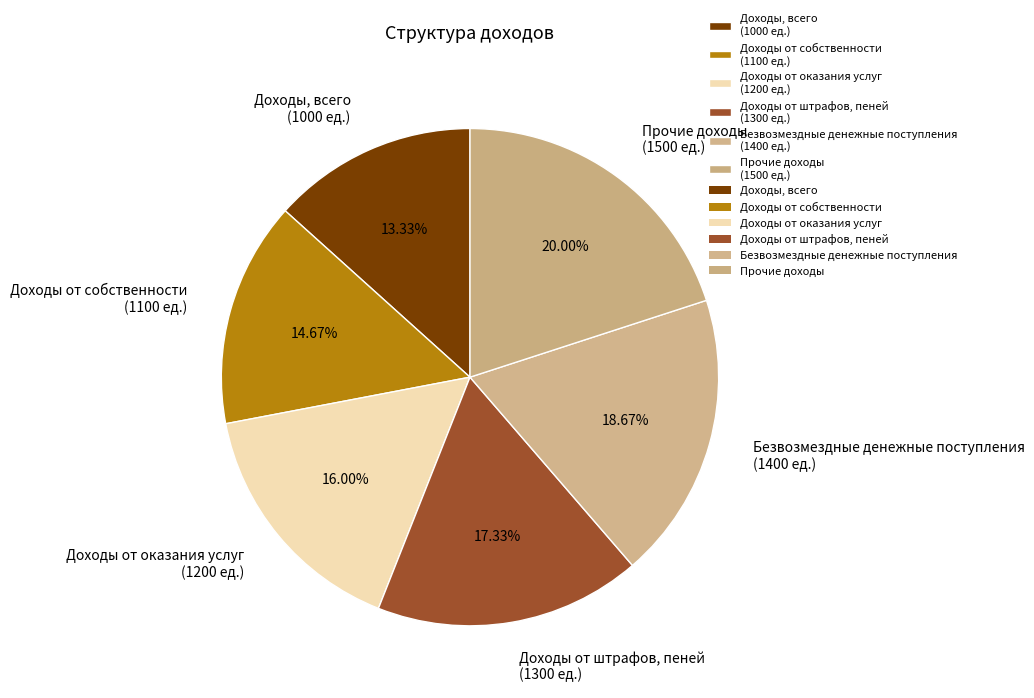

Count the number of slices in the pie.

6